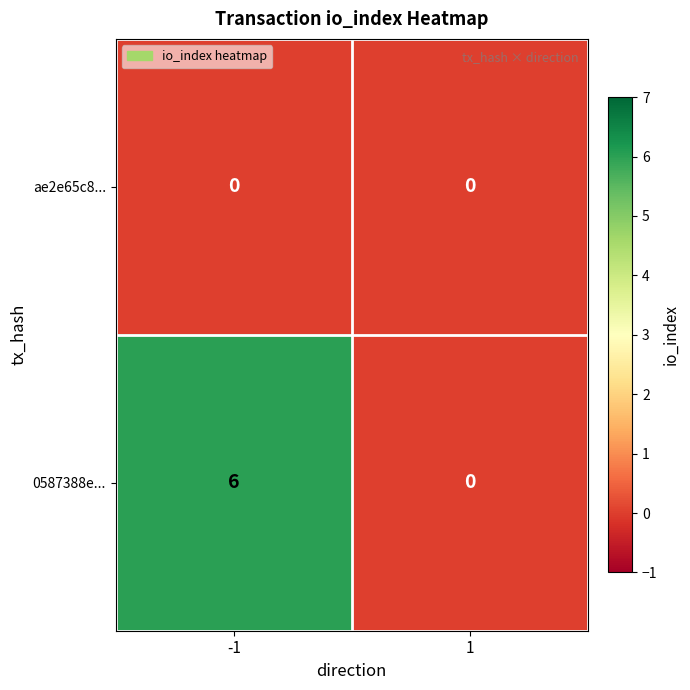

The ae2e65c8... series shows 0 at -1. True or false?

True